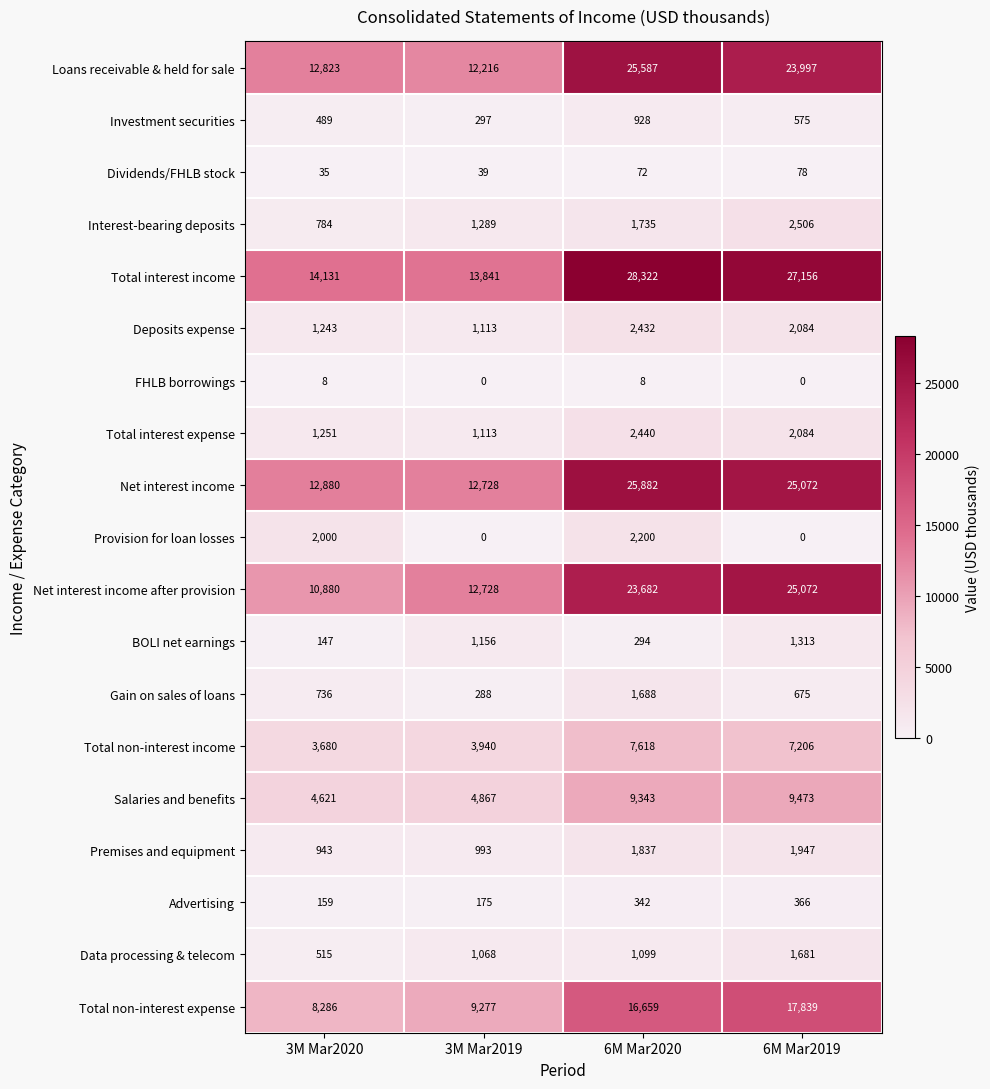

The value of Provision for loan losses at 6M Mar2019 is 956. True or false?

False